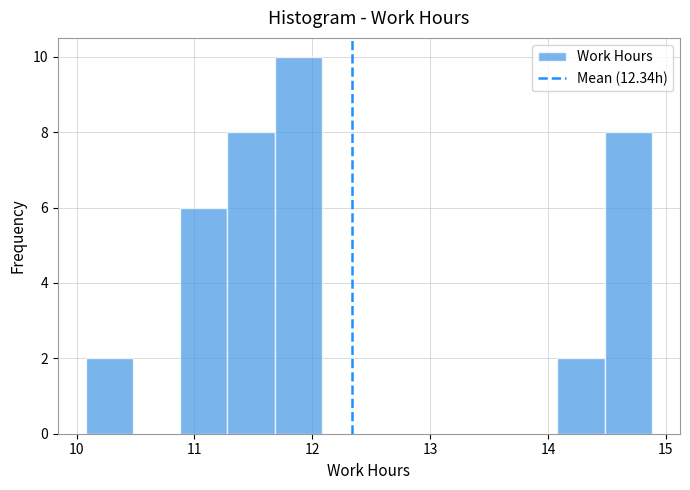

Reading left to right, list every bar in this chart as the range it spans on the x-axis followed by its height. Neither the bar edges nor the heights are printed on the chart, so give them approximately, as read against the axes.

10.08 to 10.48: 2
10.48 to 10.88: 0
10.88 to 11.28: 6
11.28 to 11.68: 8
11.68 to 12.08: 10
12.08 to 12.48: 0
12.48 to 12.88: 0
12.88 to 13.28: 0
13.28 to 13.68: 0
13.68 to 14.08: 0
14.08 to 14.48: 2
14.48 to 14.88: 8